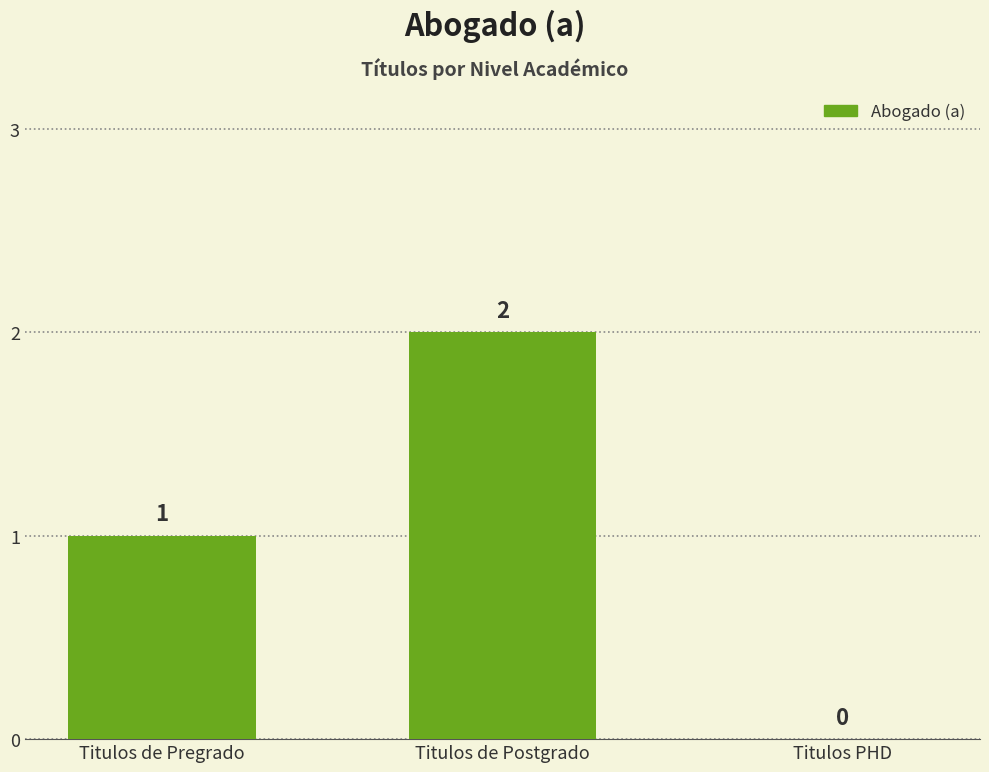

What is the change in value from Titulos de Pregrado to Titulos de Postgrado?

+1